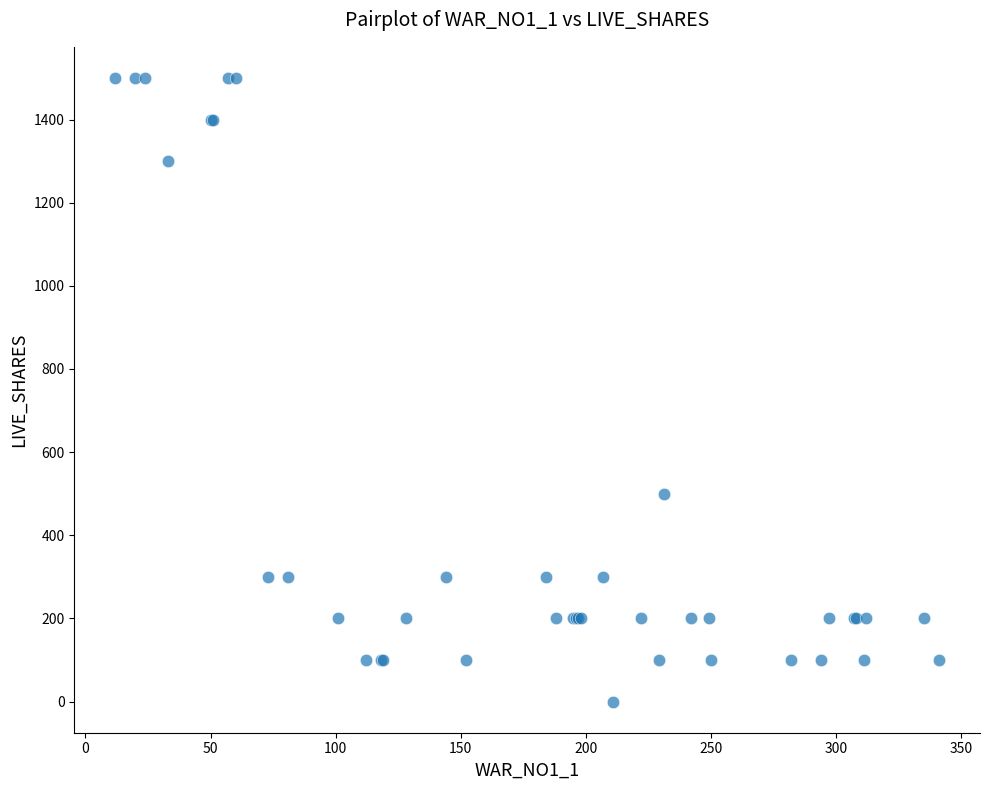

What Y value in the scatter plot is closest to 750?

500